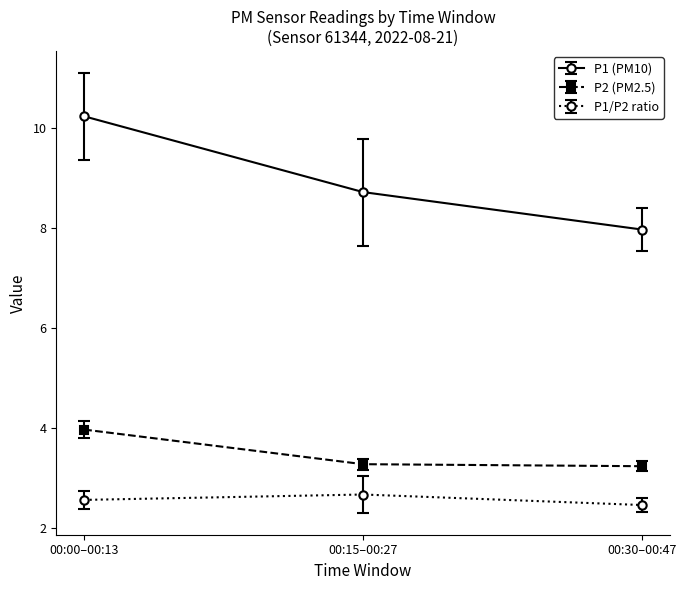

What is the label of the 1st point from the left?

00:00–00:13